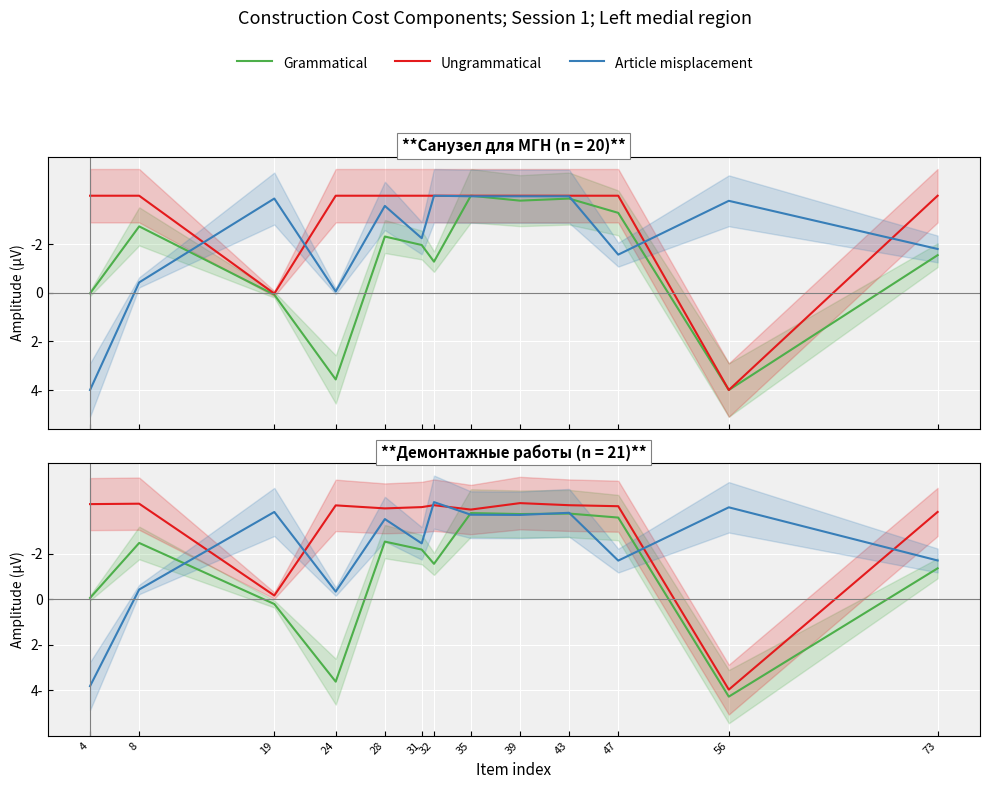

How many data points in Ungrammatical are above -4?

5